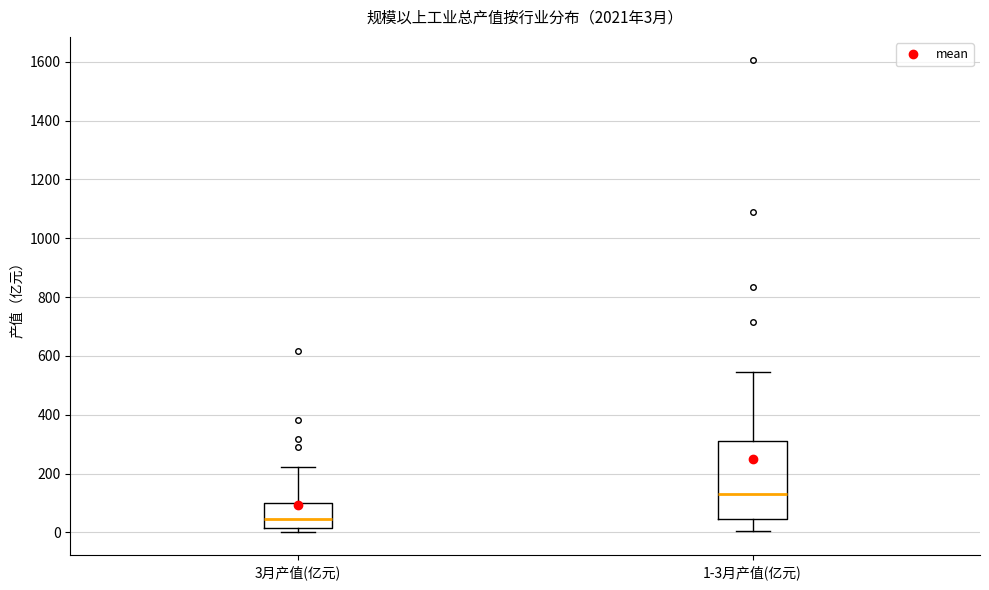

Which box has the lowest median line?

3月产值(亿元)